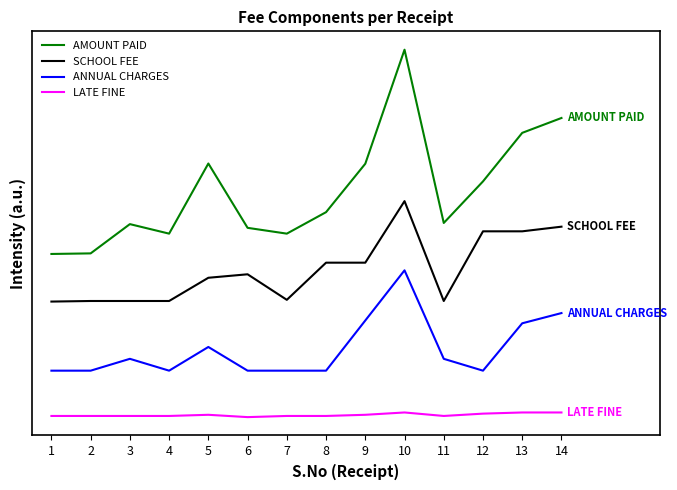

True or false: AMOUNT PAID has a value of 15800 at 4.

True